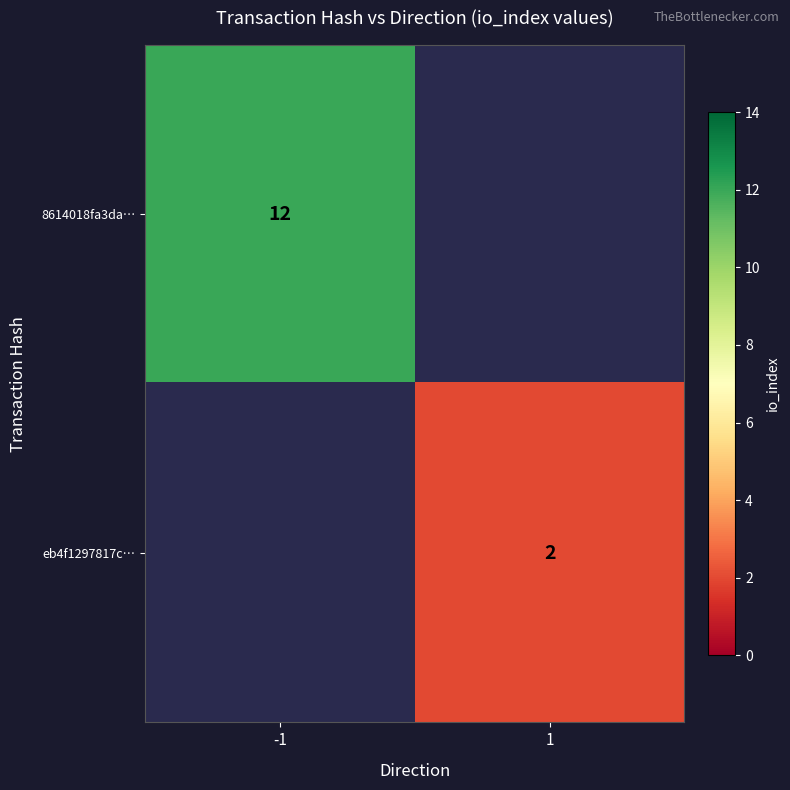

The 8614018fa3da… series shows 20 at -1. True or false?

False